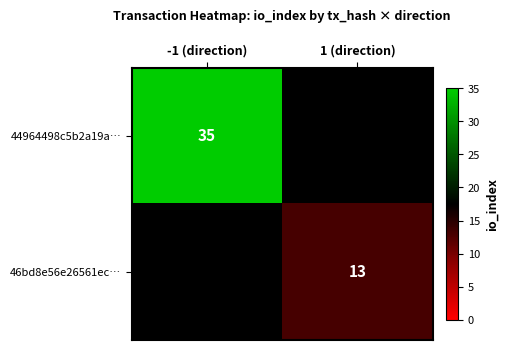

The value of 44964498c5b2a19a… at -1 (direction) is 35. True or false?

True